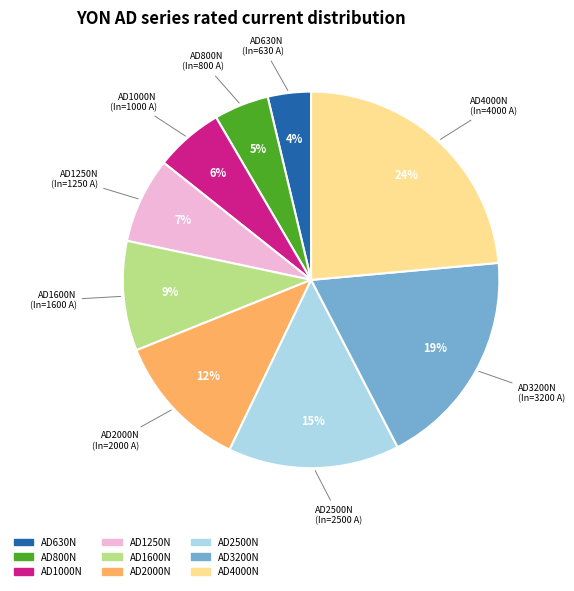

Is there any slice that represents more than half of the pie?

No